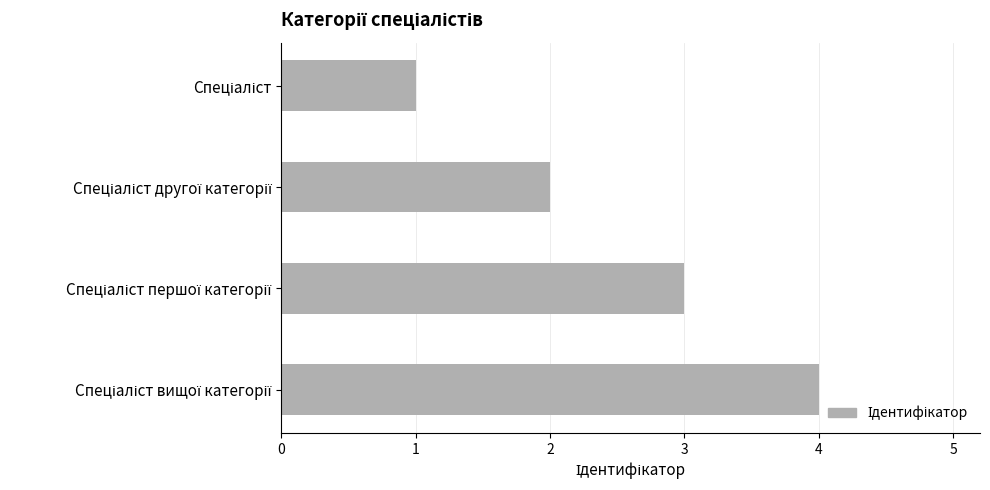

What is the sum of all values?

10